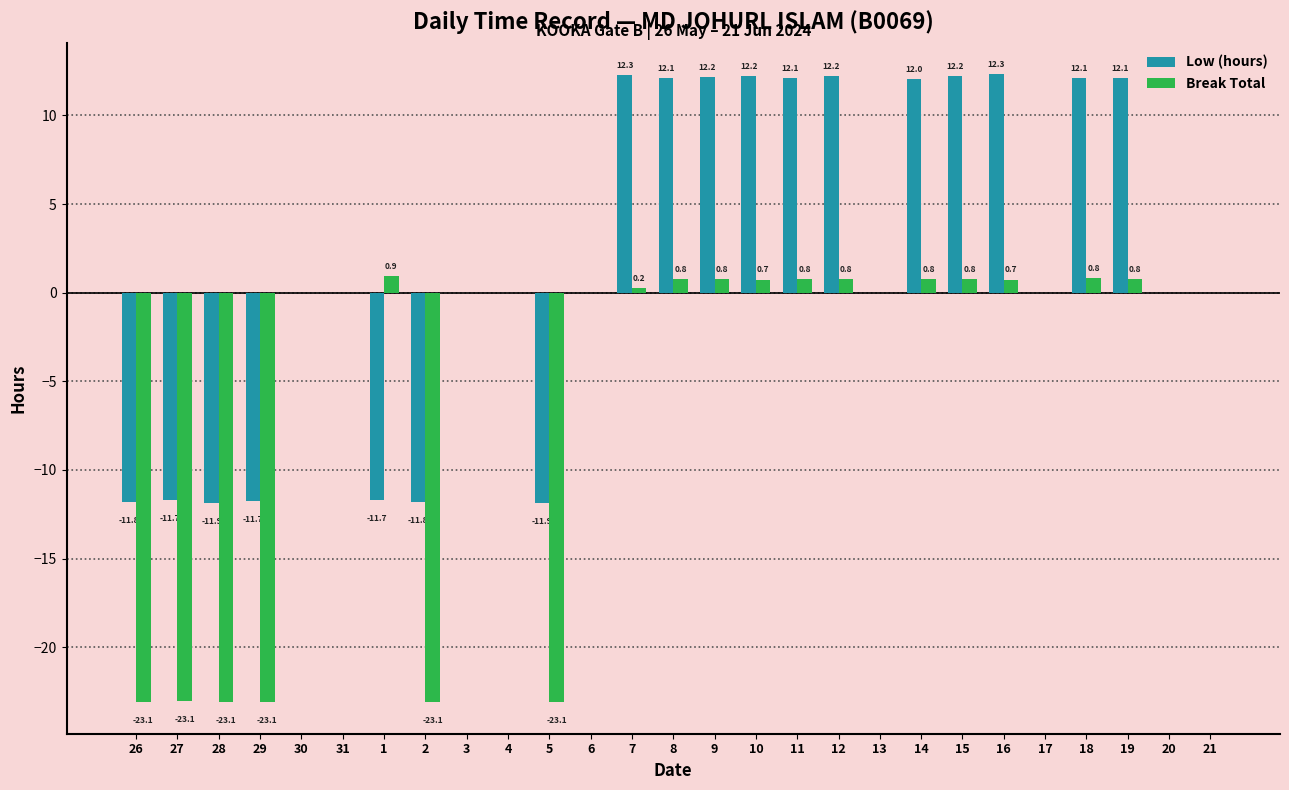

What is the sum of the Break Total values at 9 and 3?

0.8